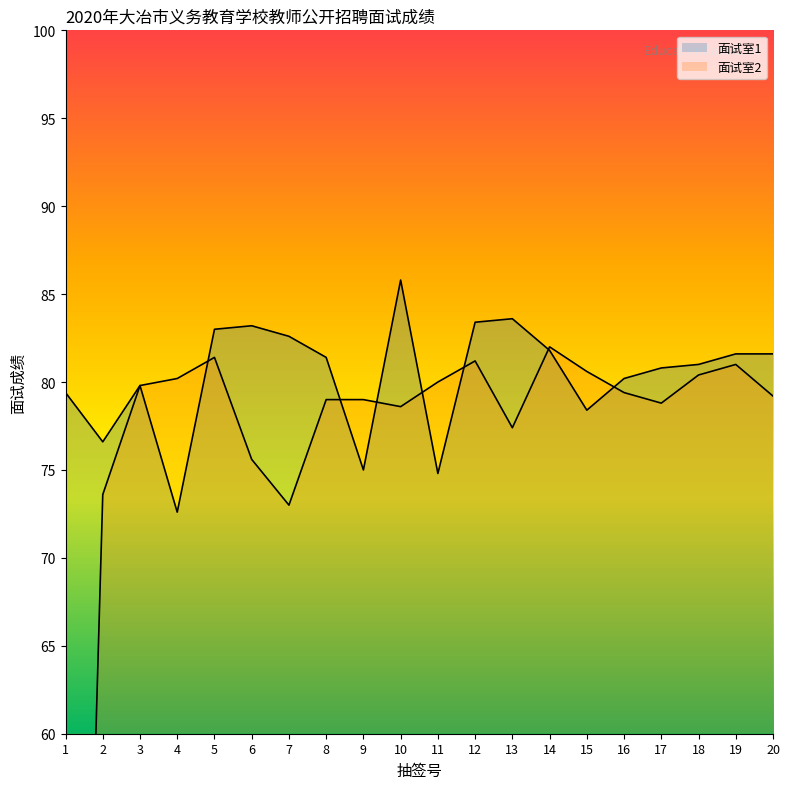

The 面试室2 series shows 78.6 at 10. True or false?

True